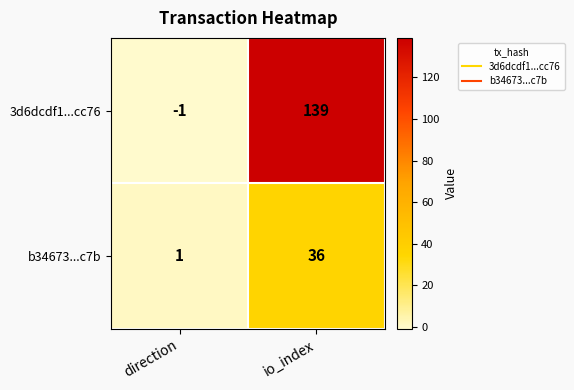

Is it true that 3d6dcdf1...cc76 equals -1 at direction?

True